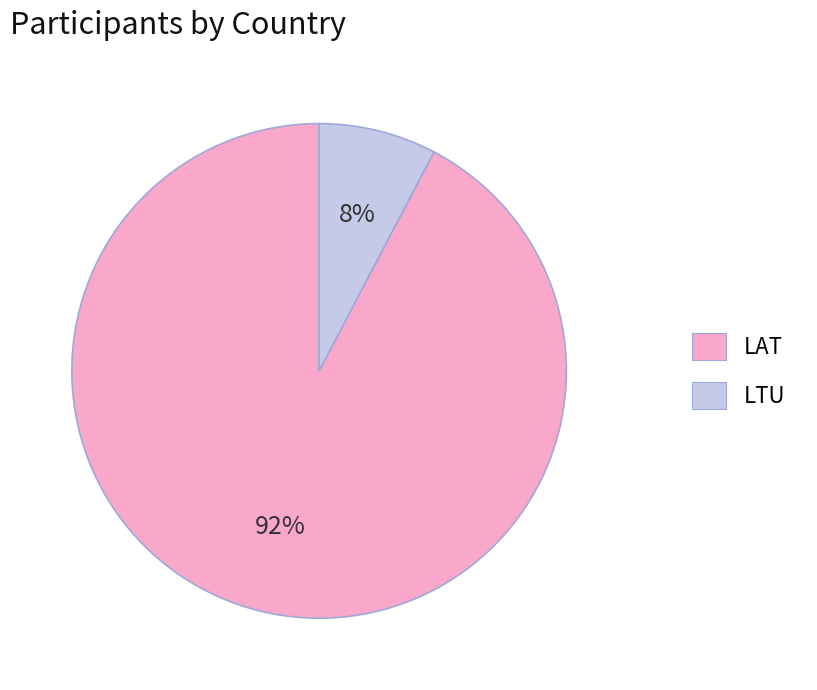

Is there any slice that represents more than half of the pie?

Yes